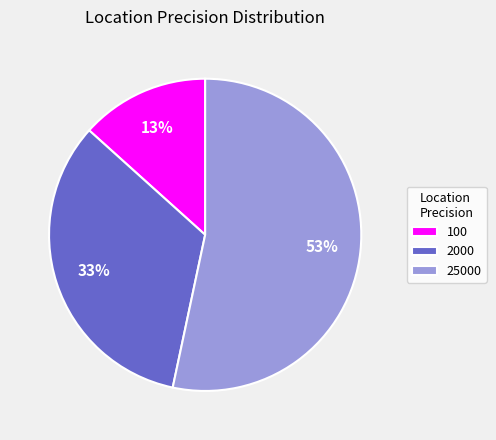

How many segments does this pie chart have?

3